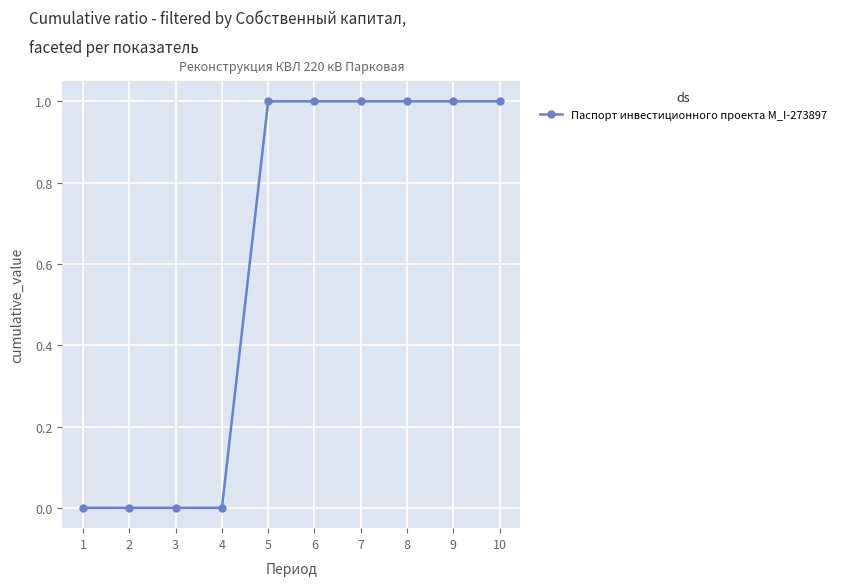

Reading left to right, list all the values displayed in this chart.

0	0	0	0	1	1	1	1	1	1